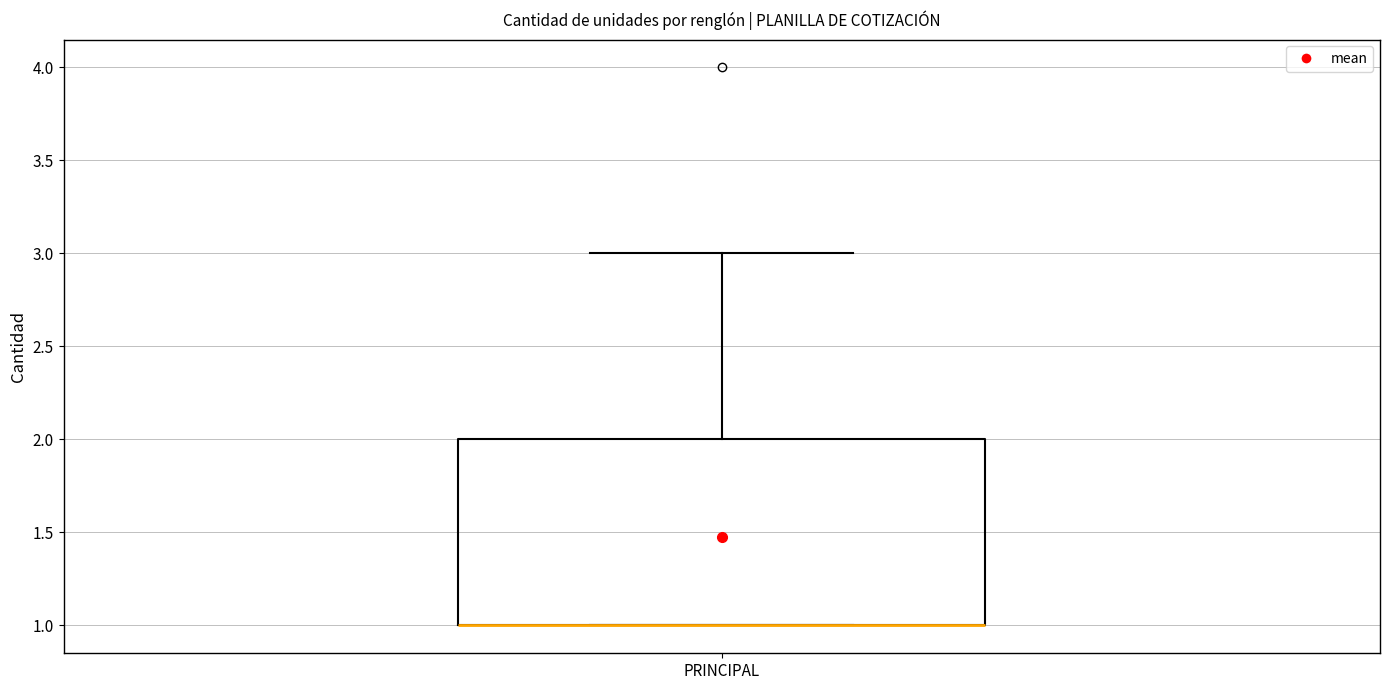

Read this box plot against the y-axis: the position of the median line, the range covered by the box, and the ends of both whiskers. The values are not printed on the chart, so give them approximately, as read against the axis.

median 1 (drawn on the box's lower edge), box 1 to 2, whiskers 1 to 3